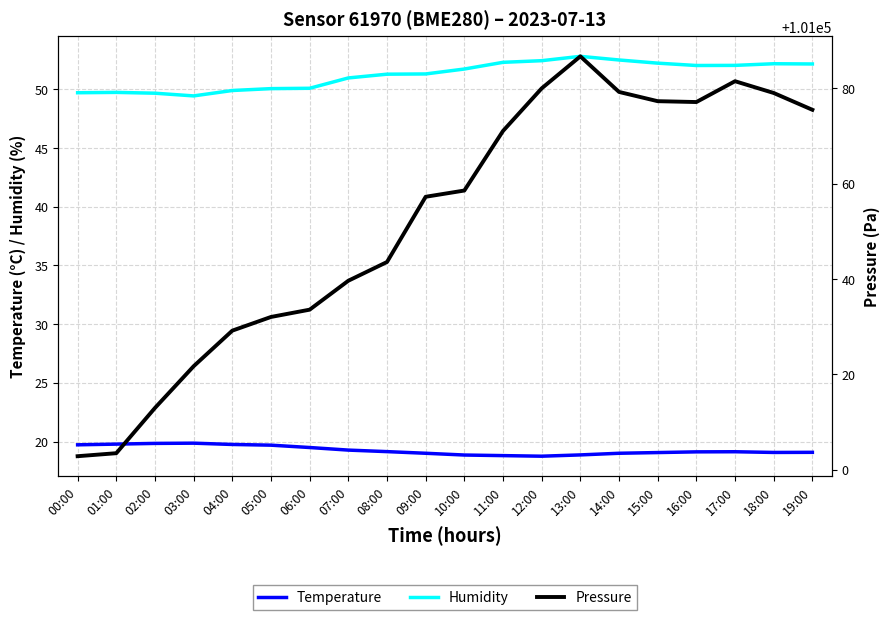

What is the greatest value displayed?

101086.7